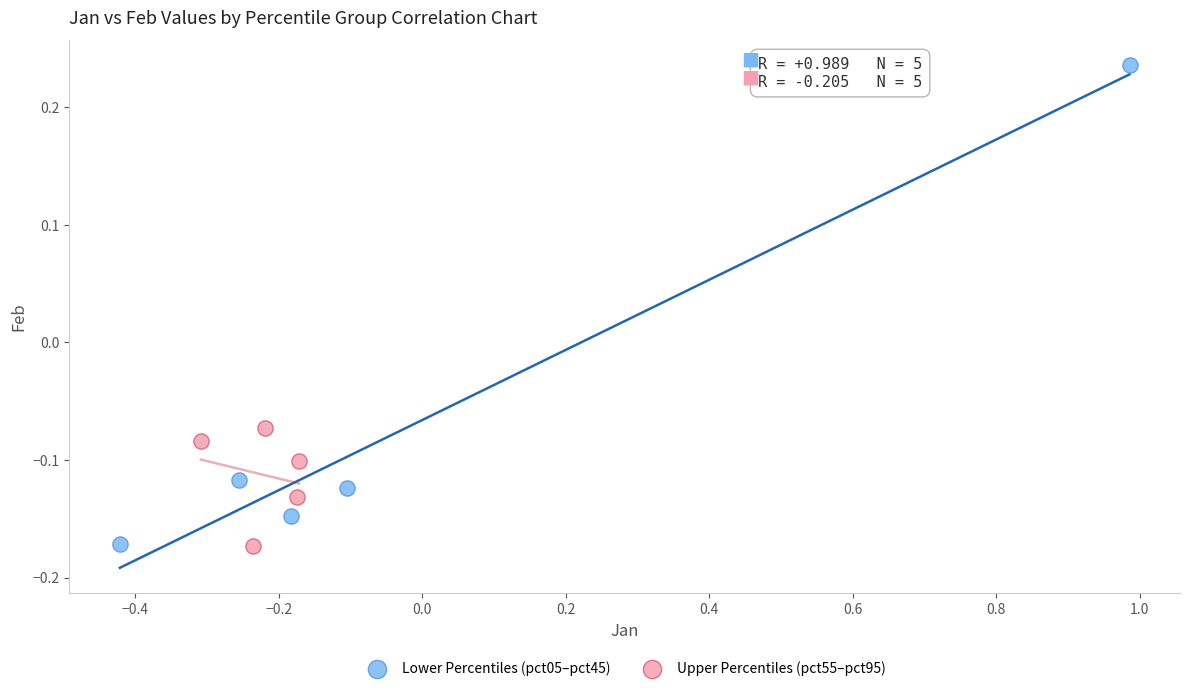

What are all the series names shown in the legend?

Lower Percentiles (pct05–pct45), Upper Percentiles (pct55–pct95)